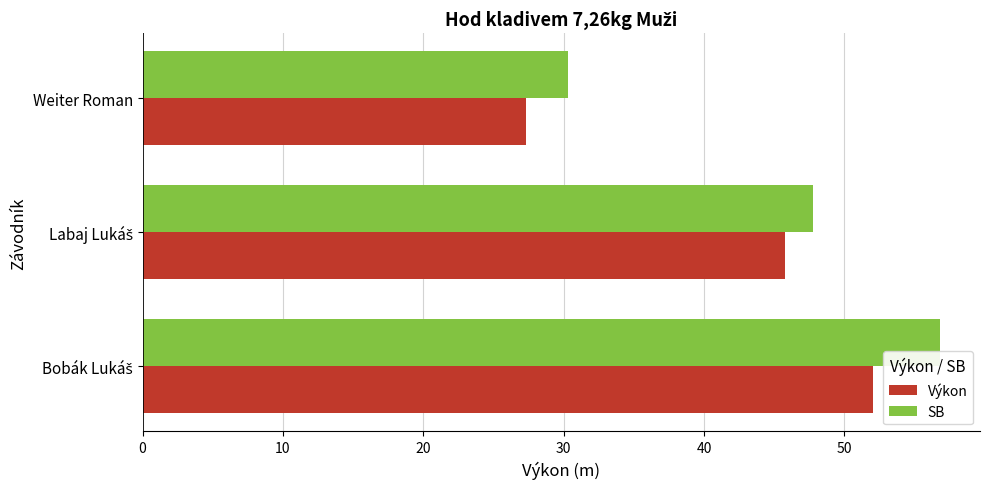

Count the number of categories in the chart.

3